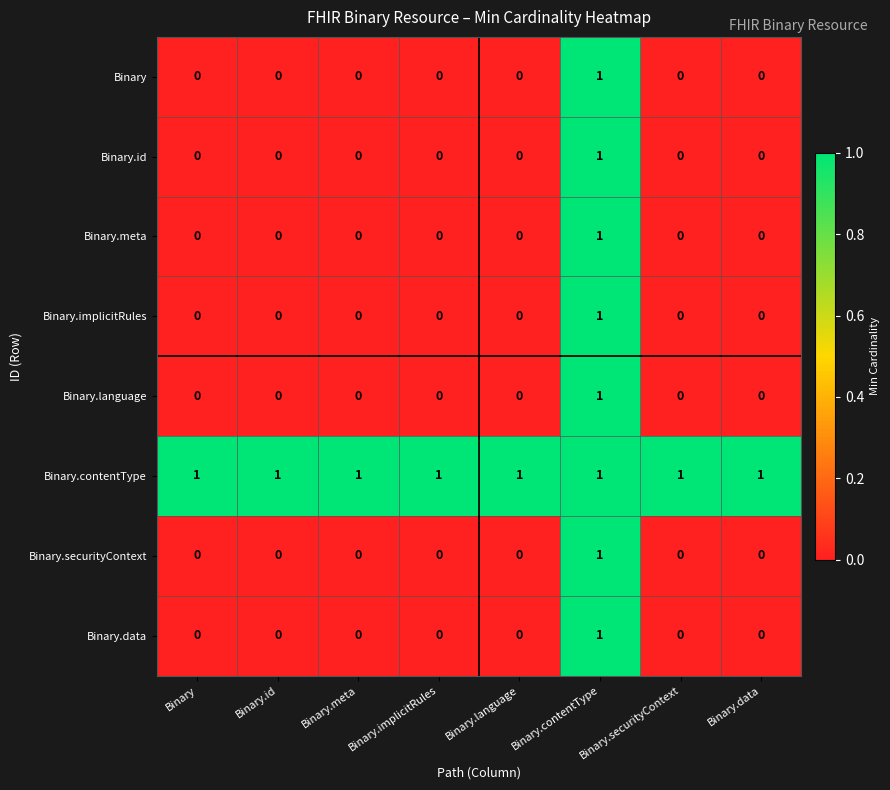

Count the number of data series in this chart.

8